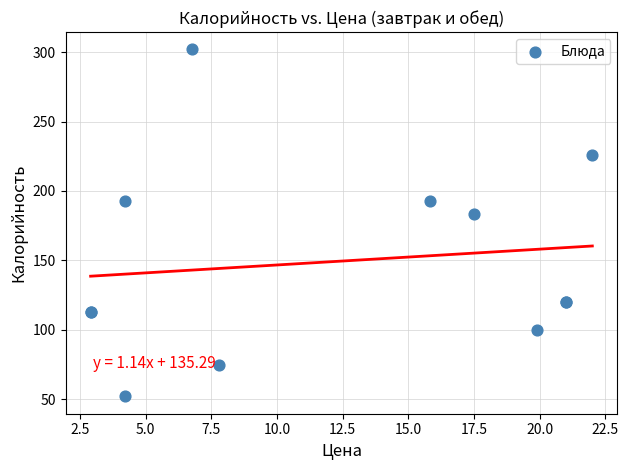

What Y value in the scatter plot is closest to 177?

183.6